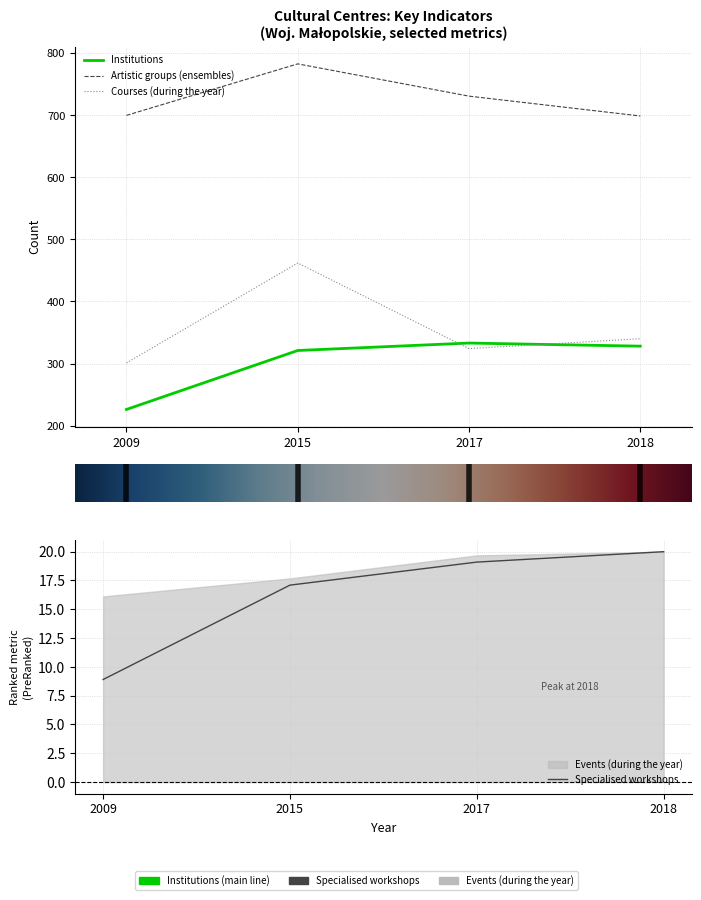

Which category has the highest value in the Institutions series?

2017